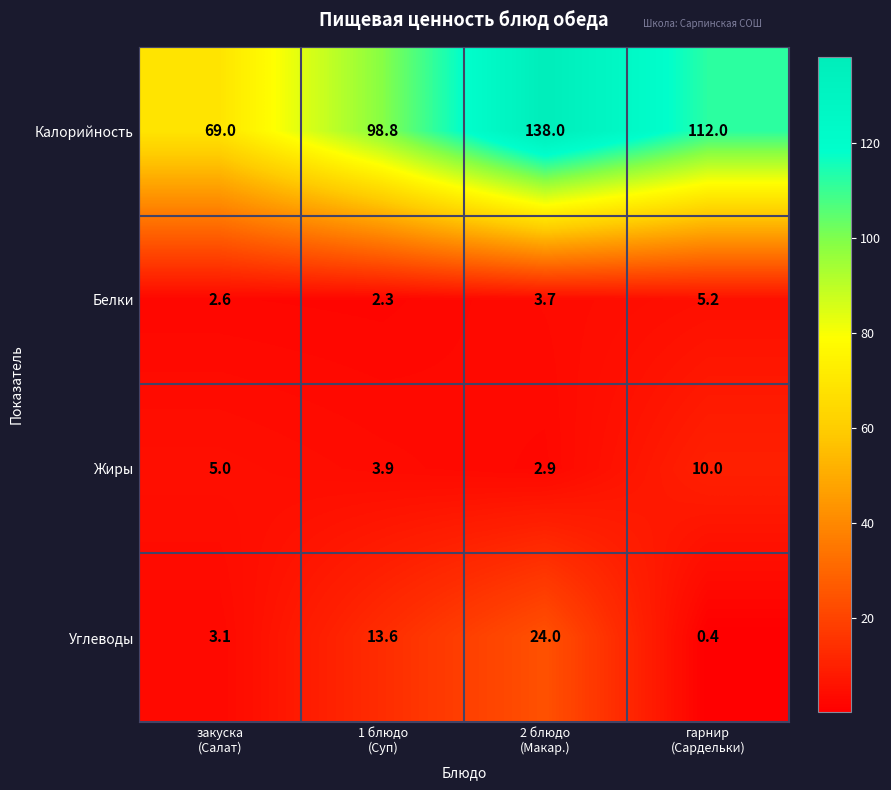

List the series in order of their peak value, lowest first.

Белки, Жиры, Углеводы, Калорийность